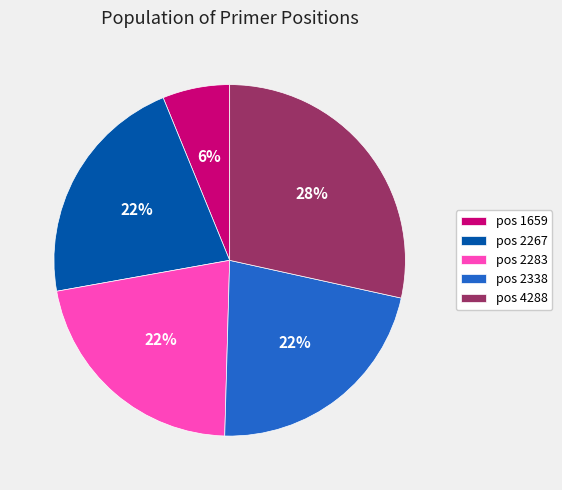

How many slices are in this pie chart?

5